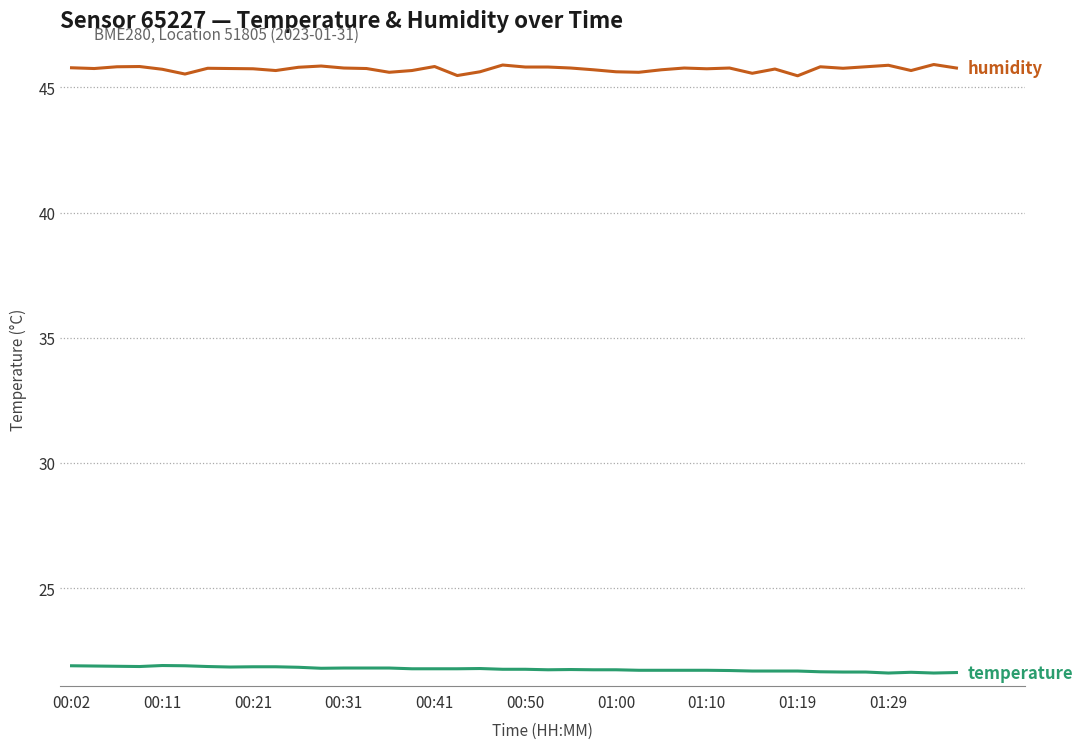

What is the minimum value shown in the chart?

21.6